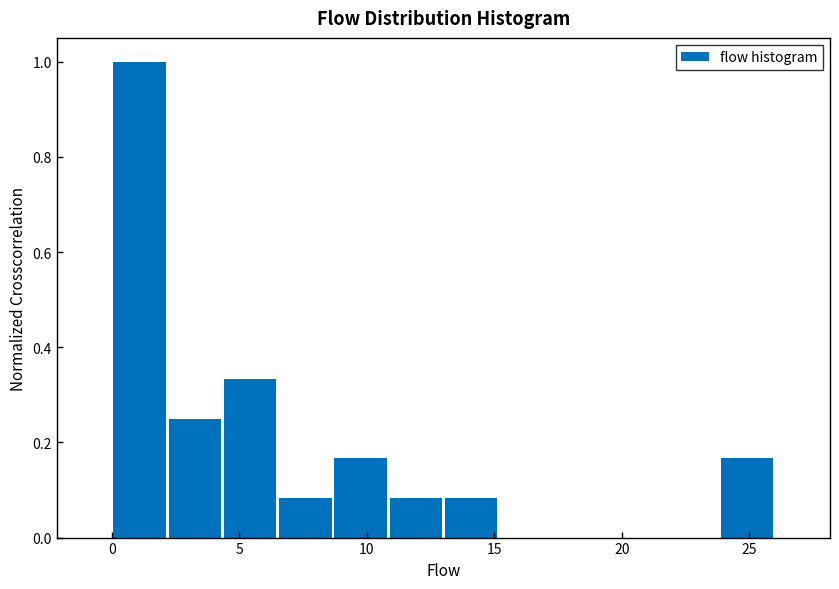

What is the height of the bar covering 11.0 to 13.0 on the x-axis? Neither the bar edges nor the heights are printed on the chart, so give them approximately, as read against the axes.

0.08